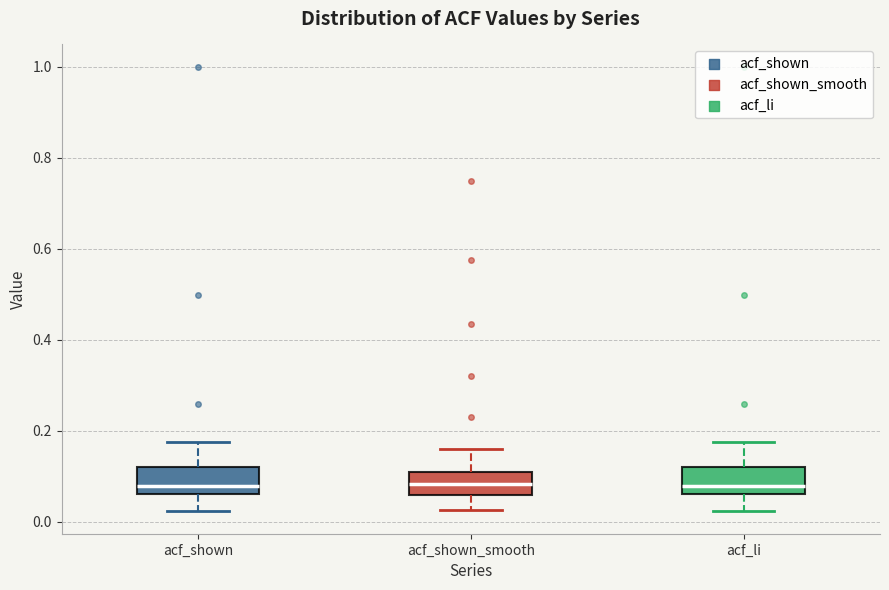

Reading left to right, read every box against the y-axis: the position of its median line, the range the box covers, and the ends of its whiskers. The values are not printed on the chart, so give them approximately, as read against the axis.

acf_shown: median 0.08, box 0.06 to 0.12, whiskers 0.02 to 0.18
acf_shown_smooth: median 0.08, box 0.06 to 0.12, whiskers 0.02 to 0.16
acf_li: median 0.08, box 0.06 to 0.12, whiskers 0.02 to 0.18